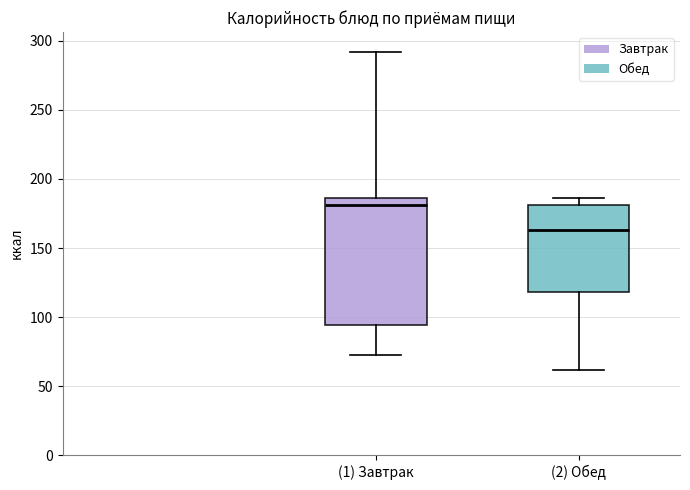

Where is the lower edge of the box for (1) Завтрак on the y-axis? The values are not printed on the chart, so give them approximately, as read against the axis.

95